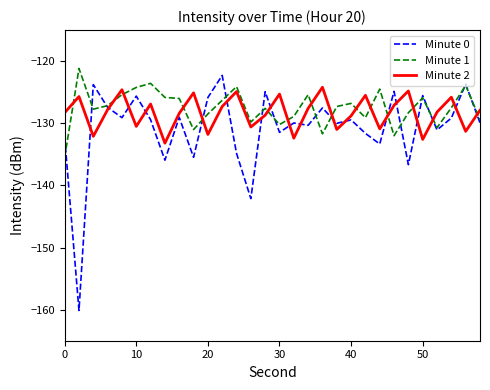

Which series has the widest spread of values?

Minute 0